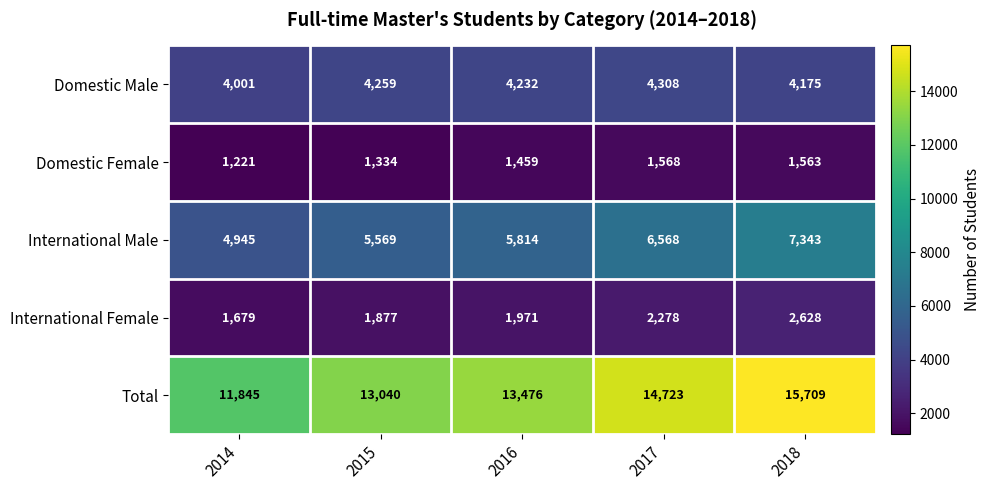

At which category is the sum across all series the highest?

2018